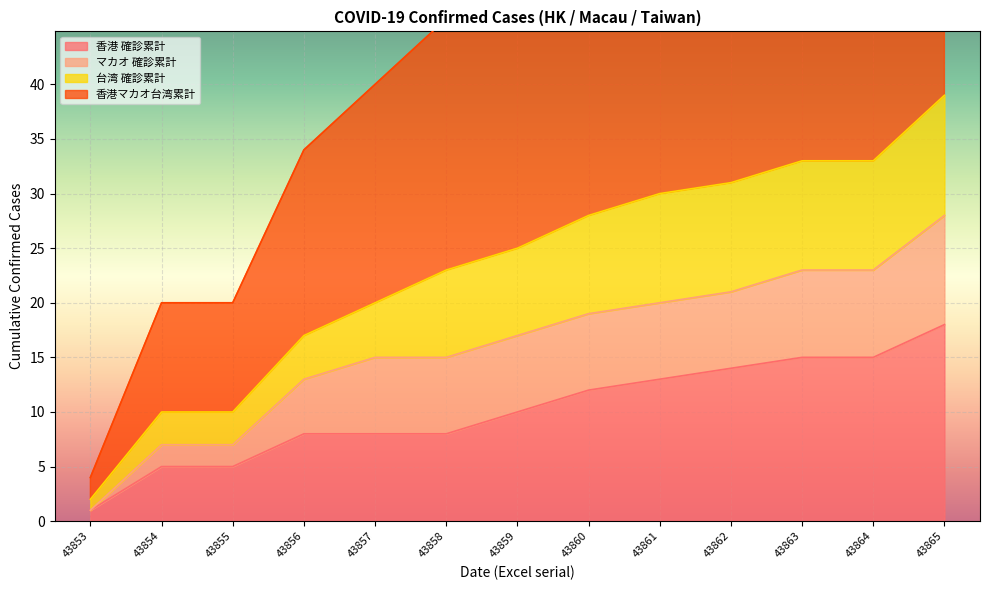

Rank the categories by 香港マカオ台湾累計 value from lowest to highest.

43853, 43854, 43855, 43856, 43857, 43858, 43859, 43860, 43861, 43862, 43863, 43864, 43865